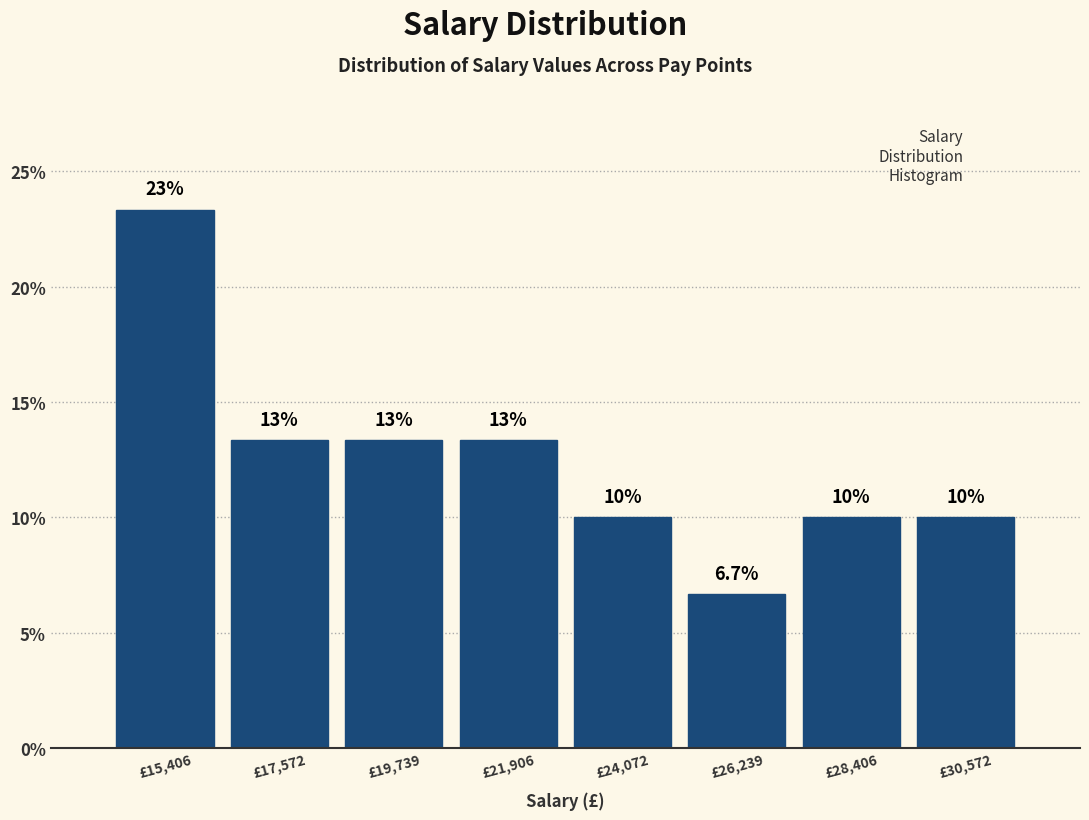

Which range on the x-axis has the tallest bar?

14500 to 16500